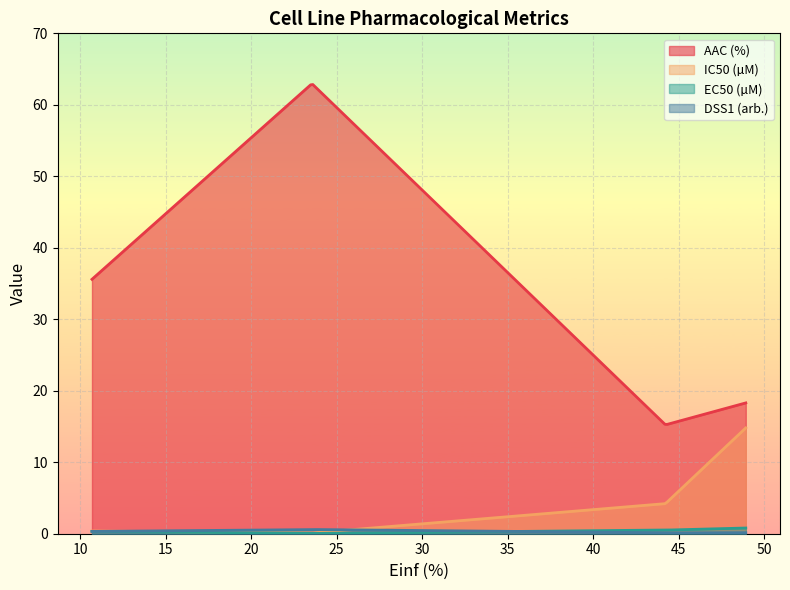

Is it true that DSS1 (arb.) equals 0.4 at GDSC1000 rep 1?

False